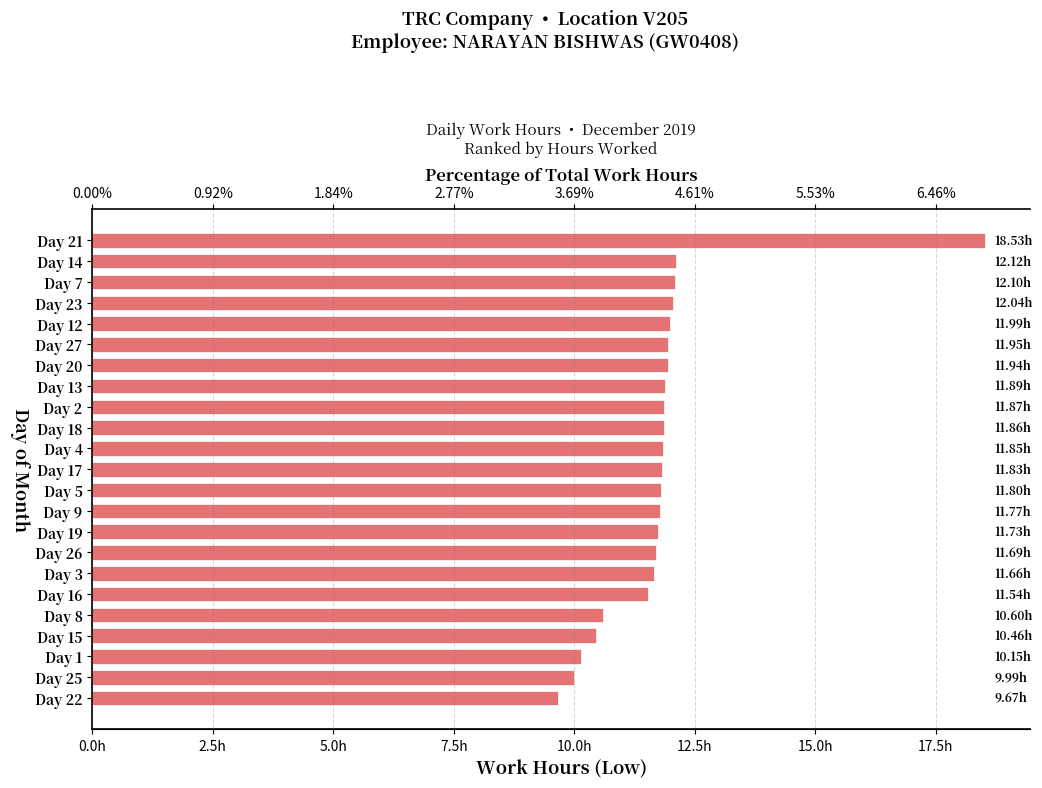

Reading right to left, extract all data points from this chart.

9.7	10.0	10.2	10.5	10.6	11.5	11.7	11.7	11.7	11.8	11.8	11.8	11.8	11.9	11.9	11.9	11.9	11.9	12.0	12.0	12.1	12.1	18.5